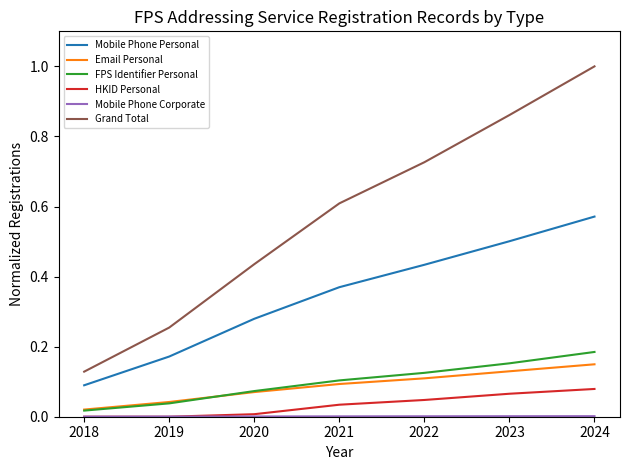

What is the maximum value shown in the chart?

1.0